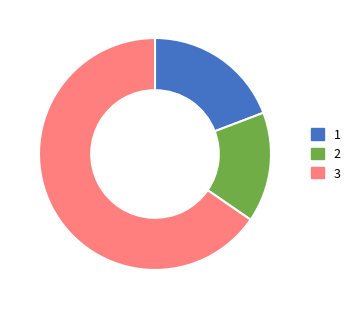

True or false: 3 accounts for 65% of the total.

True